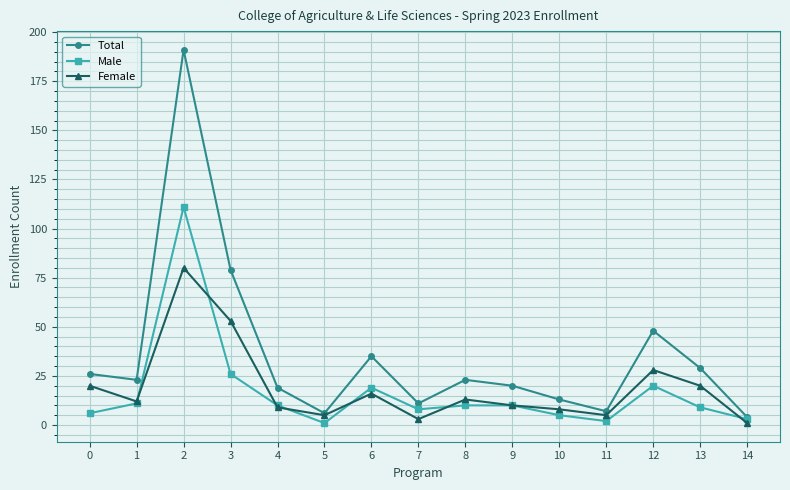

List the series in order of their peak value, lowest first.

Female, Male, Total